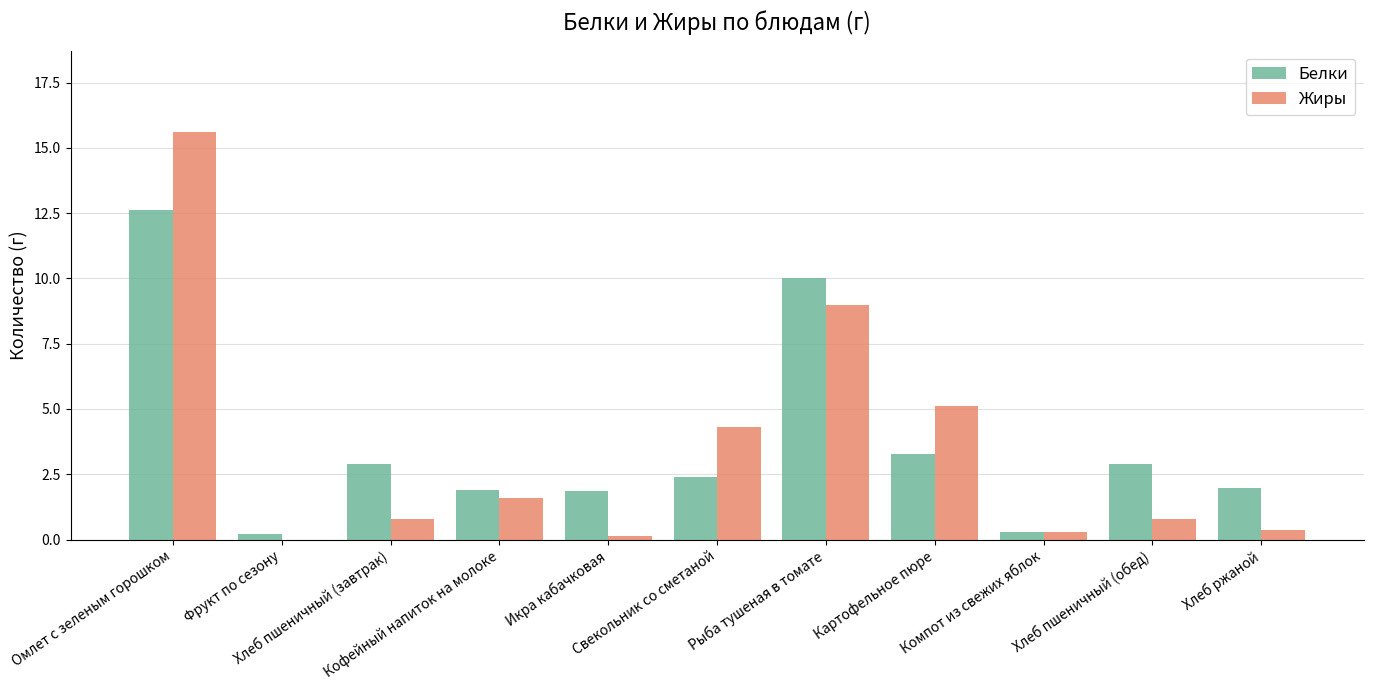

What is the difference between the Белки values at Компот из свежих яблок and Хлеб пшеничный (завтрак)?

2.6